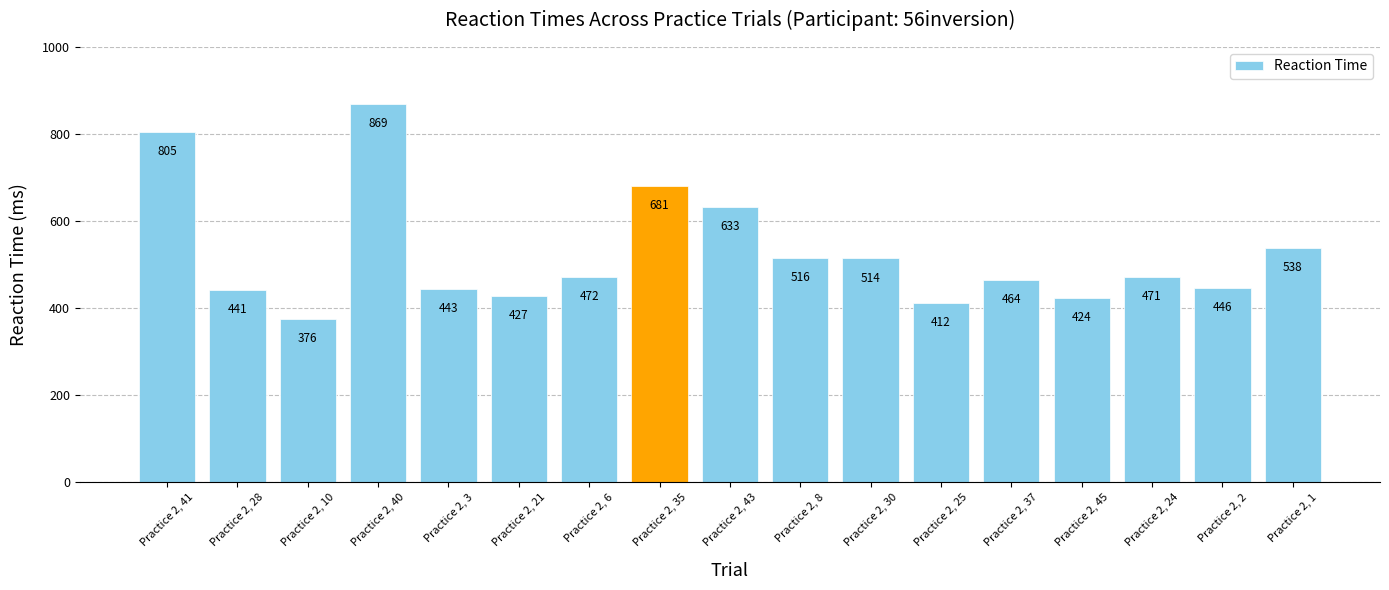

Rank the categories by value from lowest to highest.

Practice 2, 10, Practice 2, 25, Practice 2, 45, Practice 2, 21, Practice 2, 28, Practice 2, 3, Practice 2, 2, Practice 2, 37, Practice 2, 24, Practice 2, 6, Practice 2, 30, Practice 2, 8, Practice 2, 1, Practice 2, 43, Practice 2, 35, Practice 2, 41, Practice 2, 40